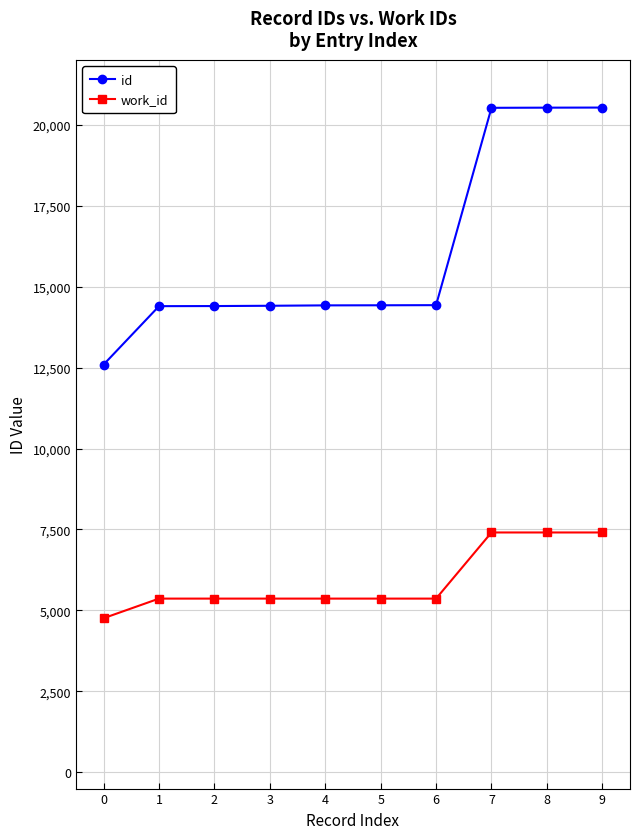

True or false: work_id and id cross at least once.

False